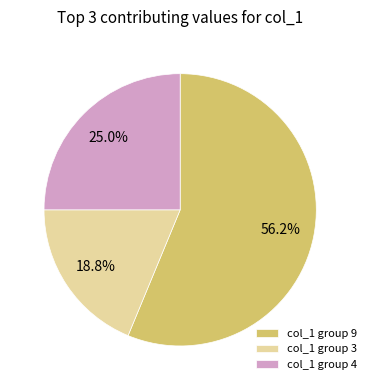

What is the smallest slice in the pie chart?

col_1 group 3